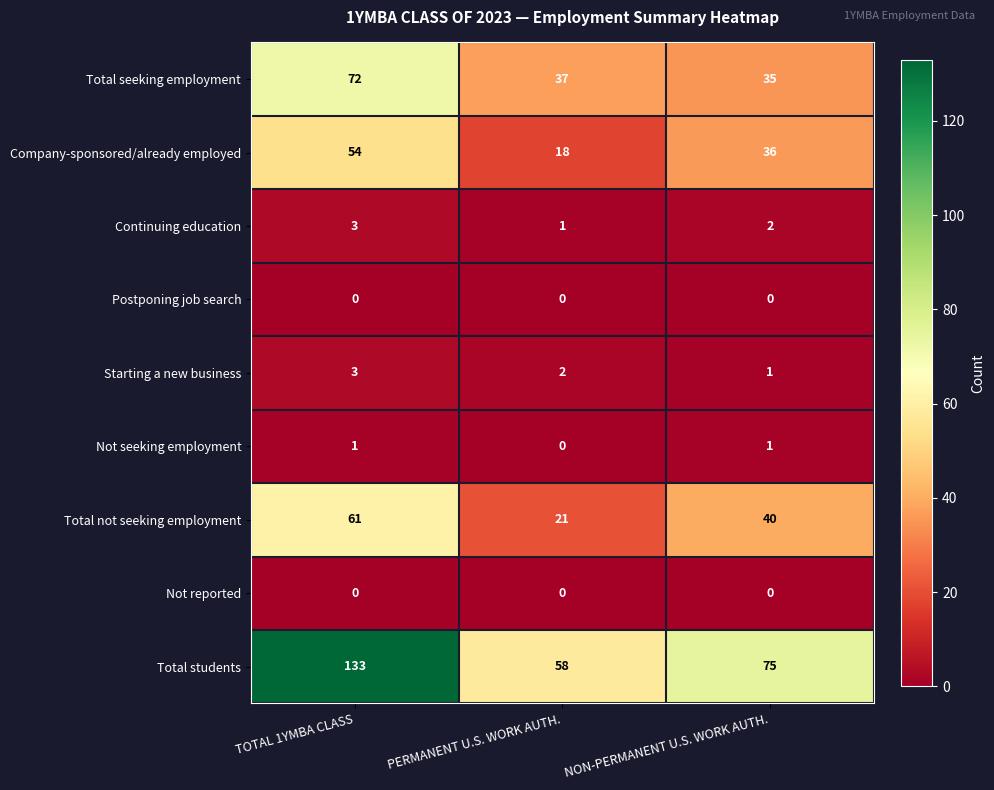

What is the spread (max minus min) of values at NON-PERMANENT U.S. WORK AUTH.?

75